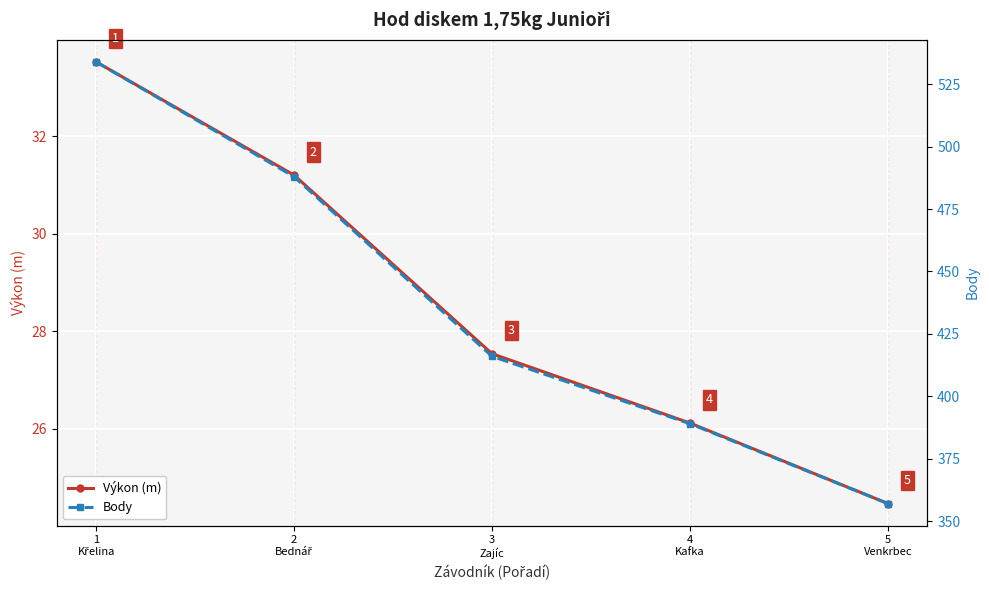

Where does the Body series first go above 416?

1
Křelina